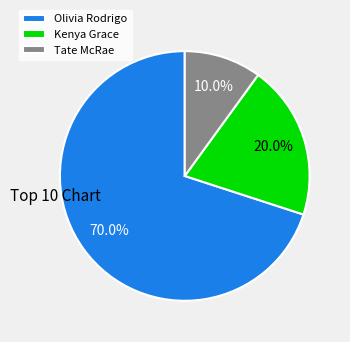

To the nearest percent, what portion does Olivia Rodrigo represent?

70%